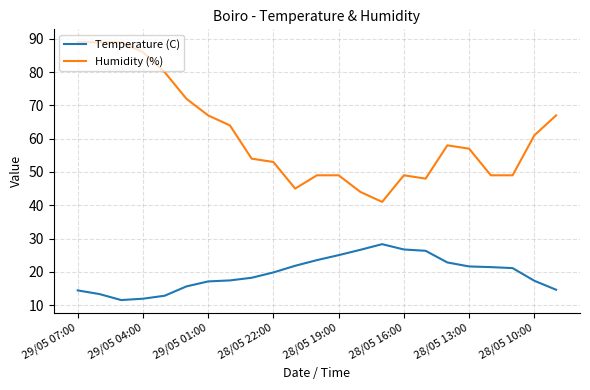

Which series has the largest range (max minus min)?

Humidity (%)